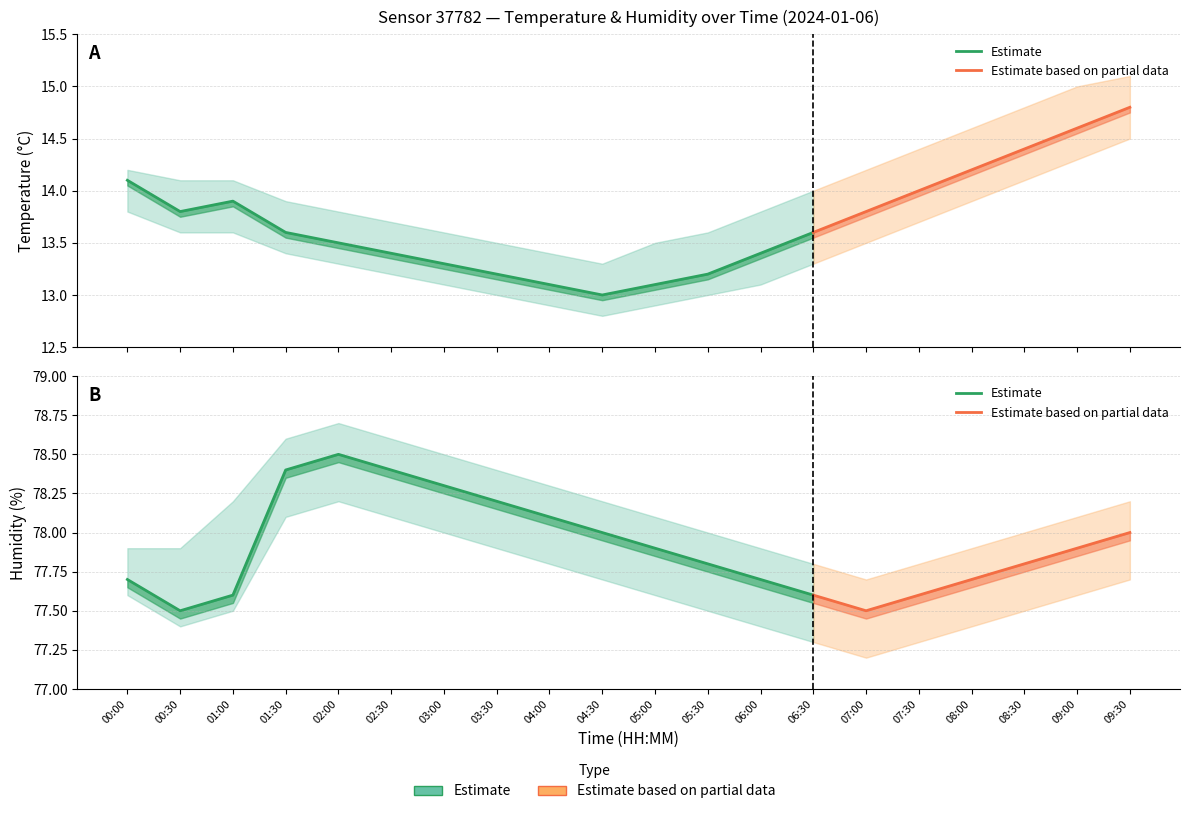

The value of temp_lower at 03:00 is 7.0. True or false?

False